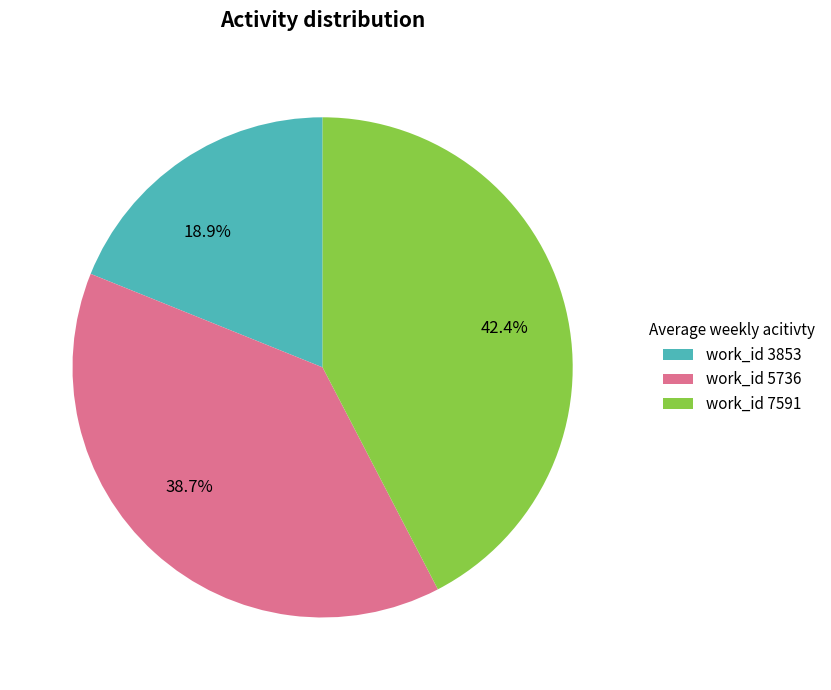

Does any single category account for the majority?

No